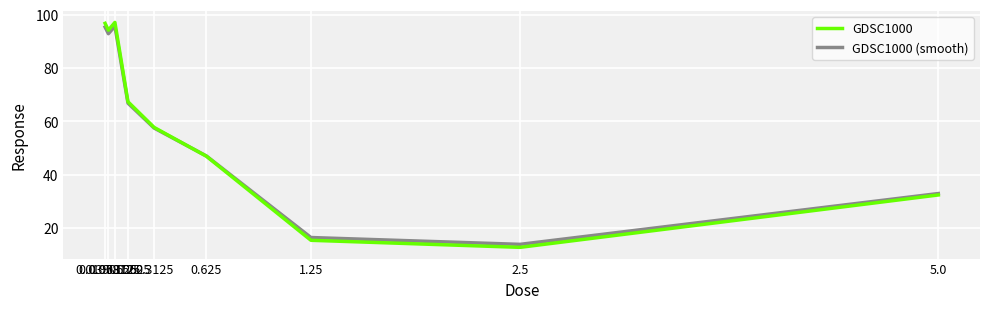

Which series has the largest range (max minus min)?

GDSC1000